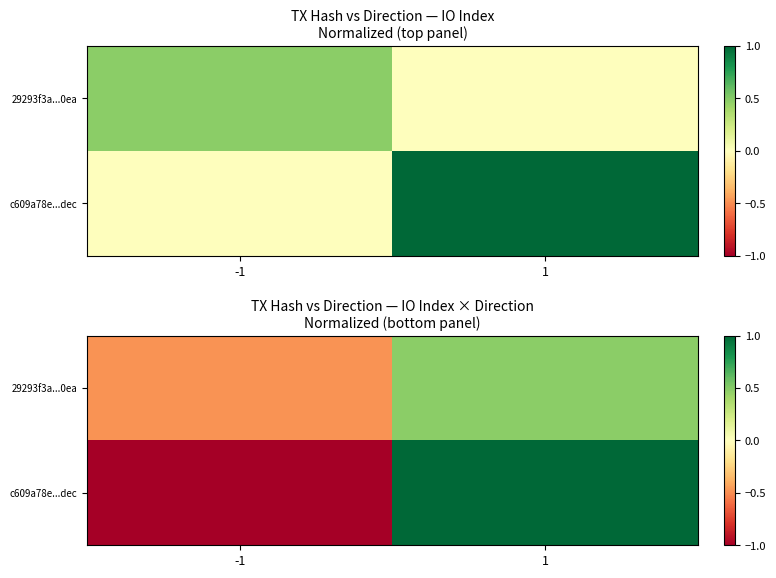

Read the 29293f3a...0ea value at -1.

-0.5